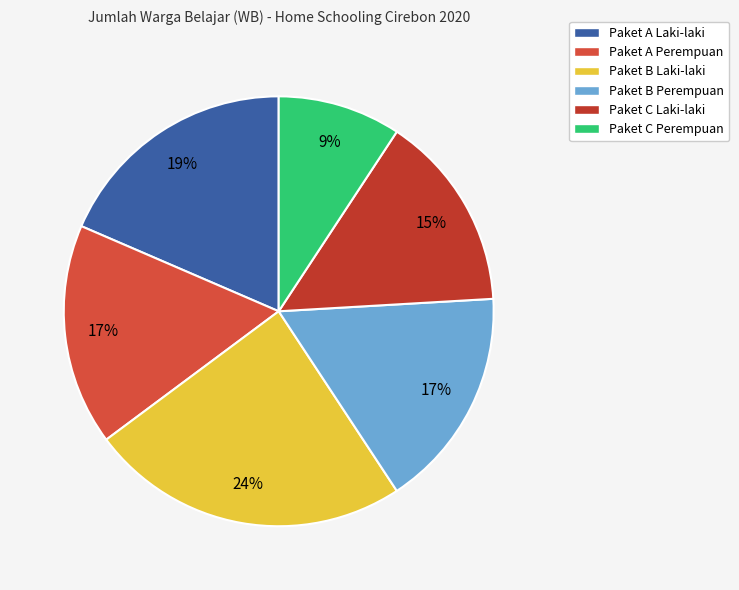

Do Paket C Laki-laki and Paket C Perempuan together represent more than half of the pie?

No